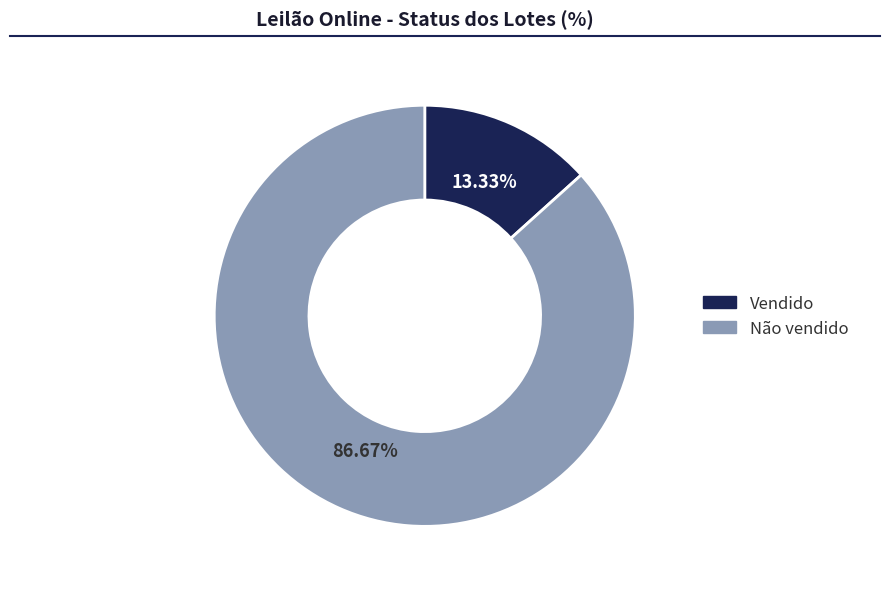

To the nearest percent, what percentage of the pie is Não vendido?

87%